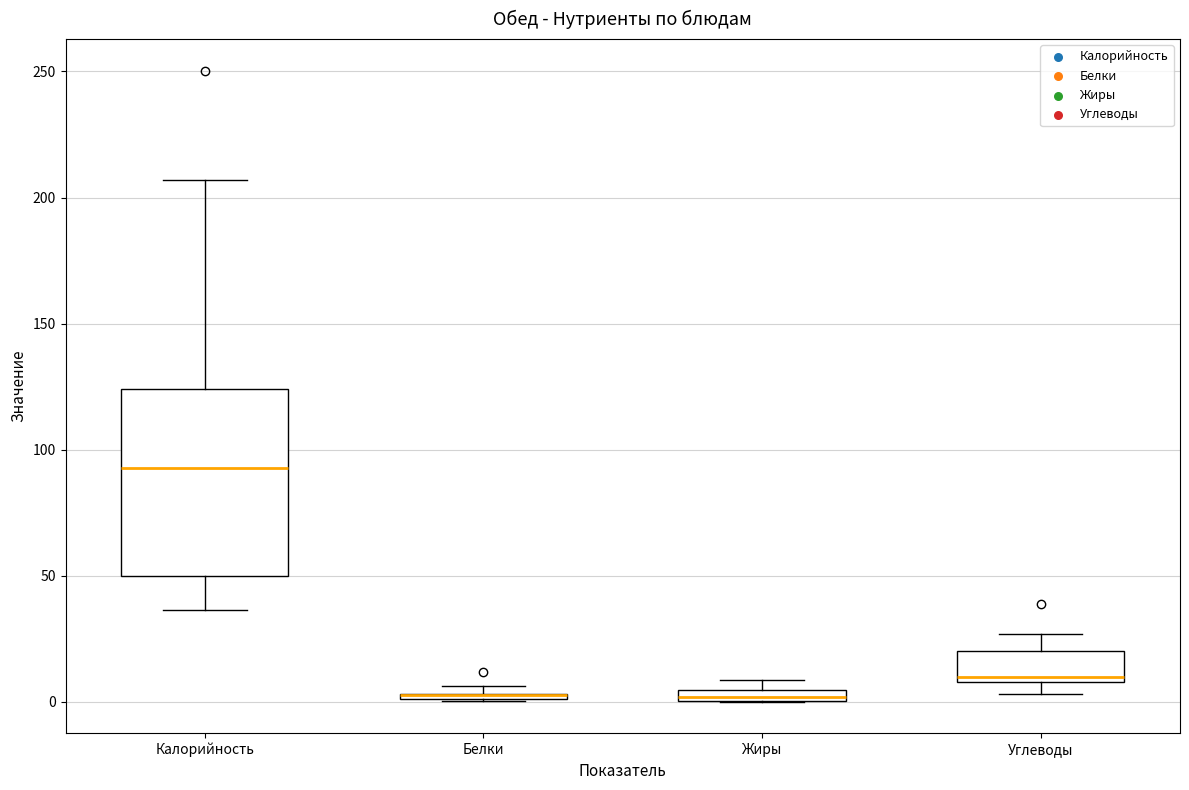

Comparing the boxes themselves (not the whiskers), which one is the tallest?

Калорийность